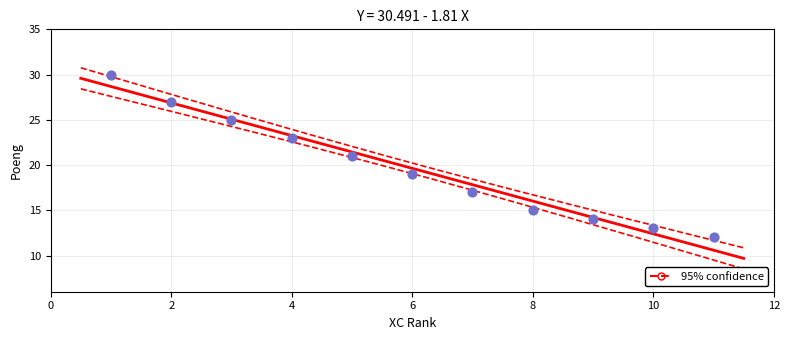

What is the average X value?

6